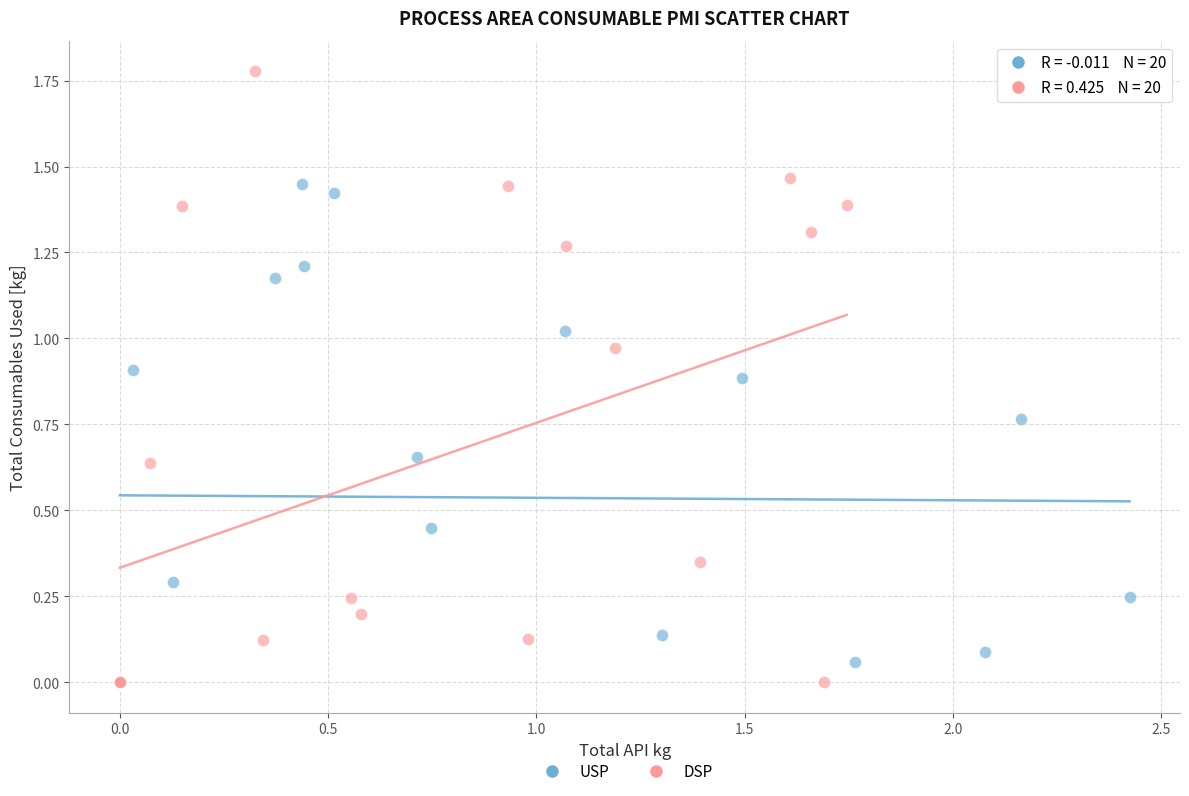

Which series reaches the maximum Y coordinate?

DSP